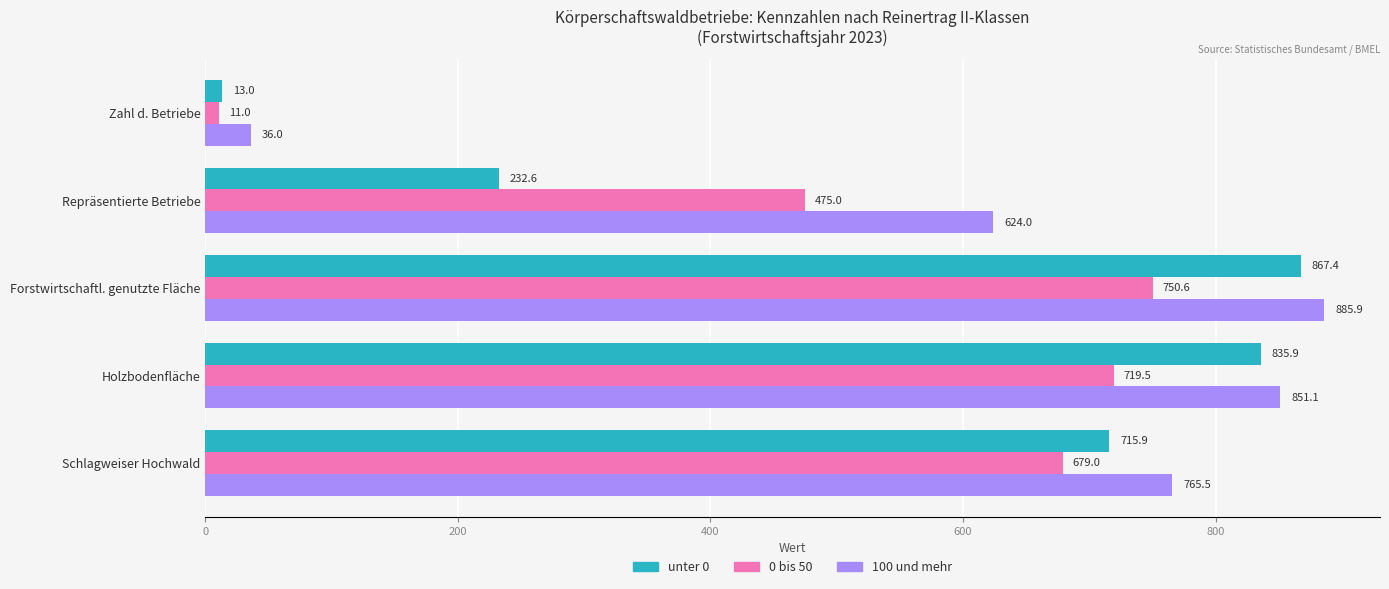

Which series has the largest total across all categories?

100 und mehr